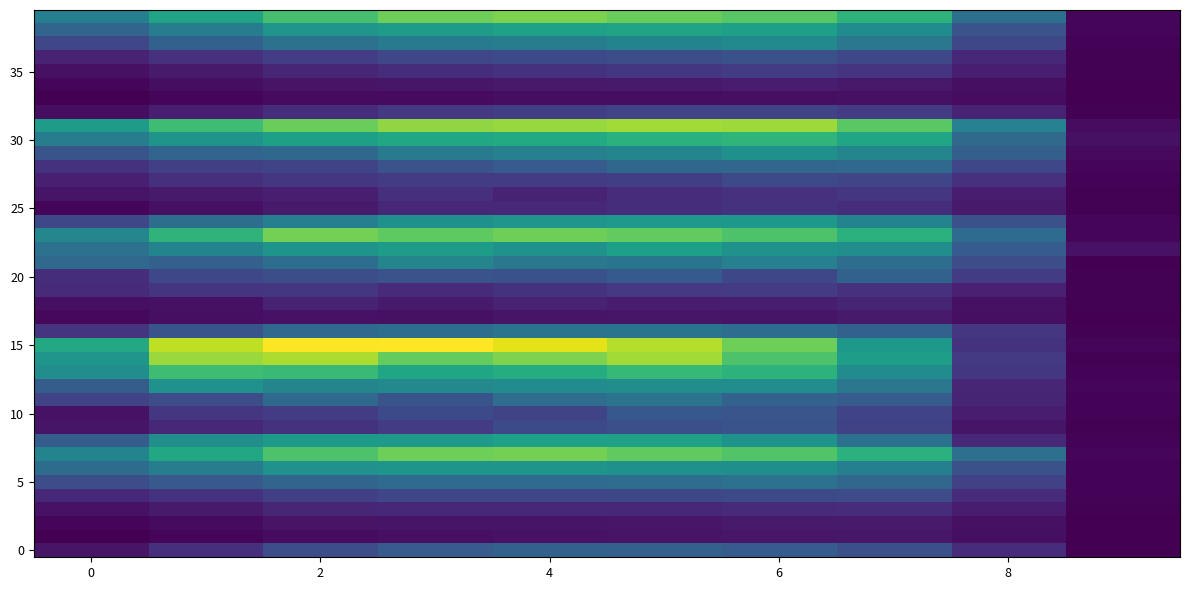

Which series has the largest range (max minus min)?

15